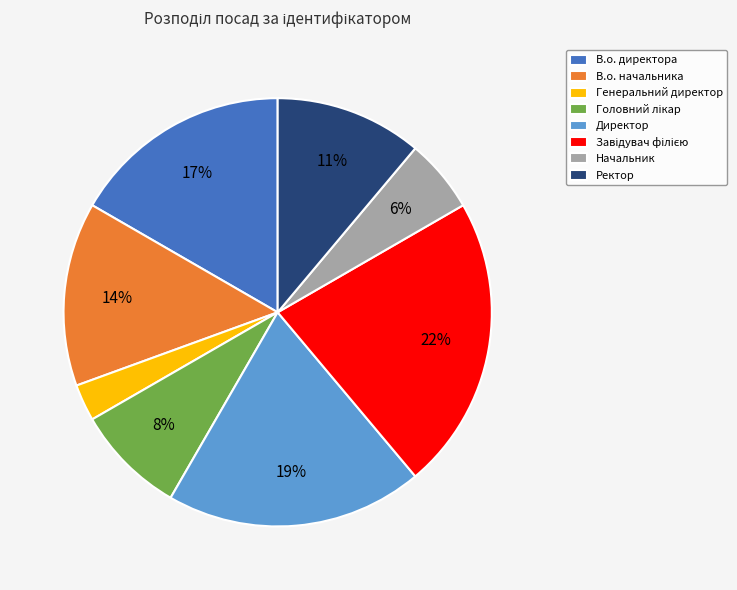

To the nearest percent, what percentage of the pie is Директор?

19%